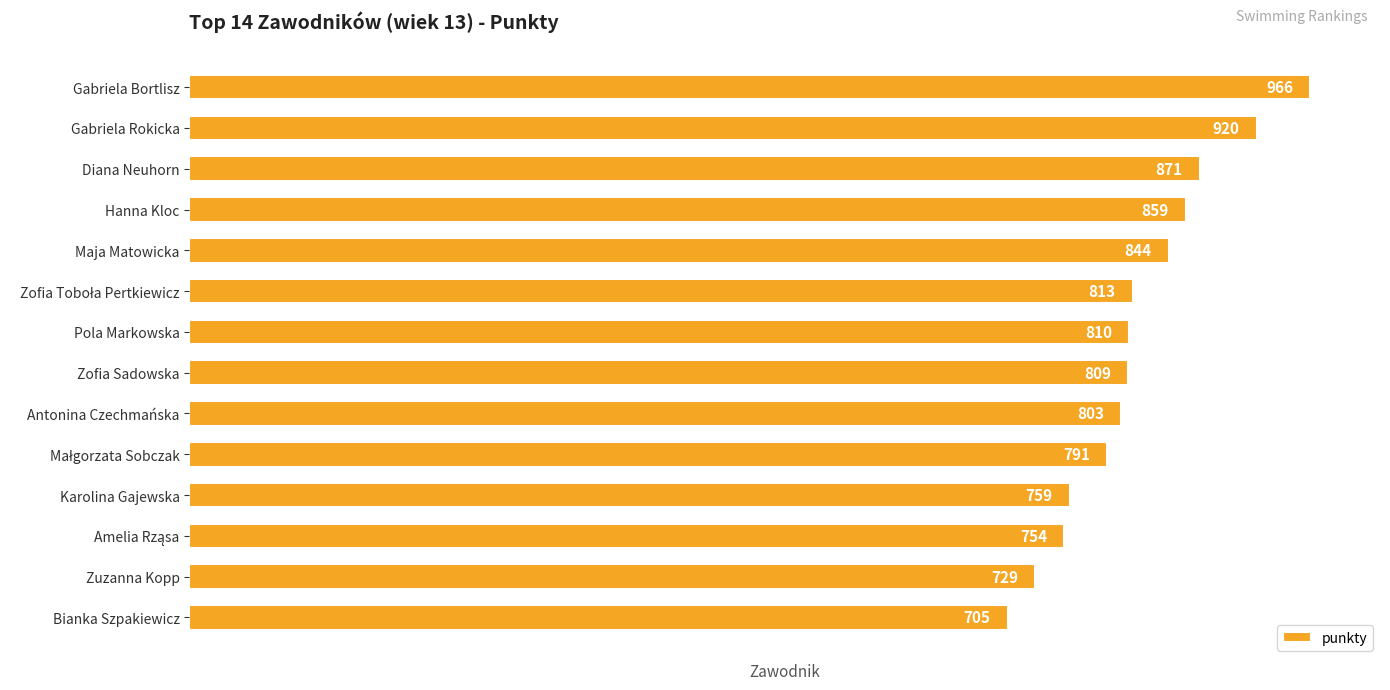

Where is the data nearest to the value 835?

Maja Matowicka